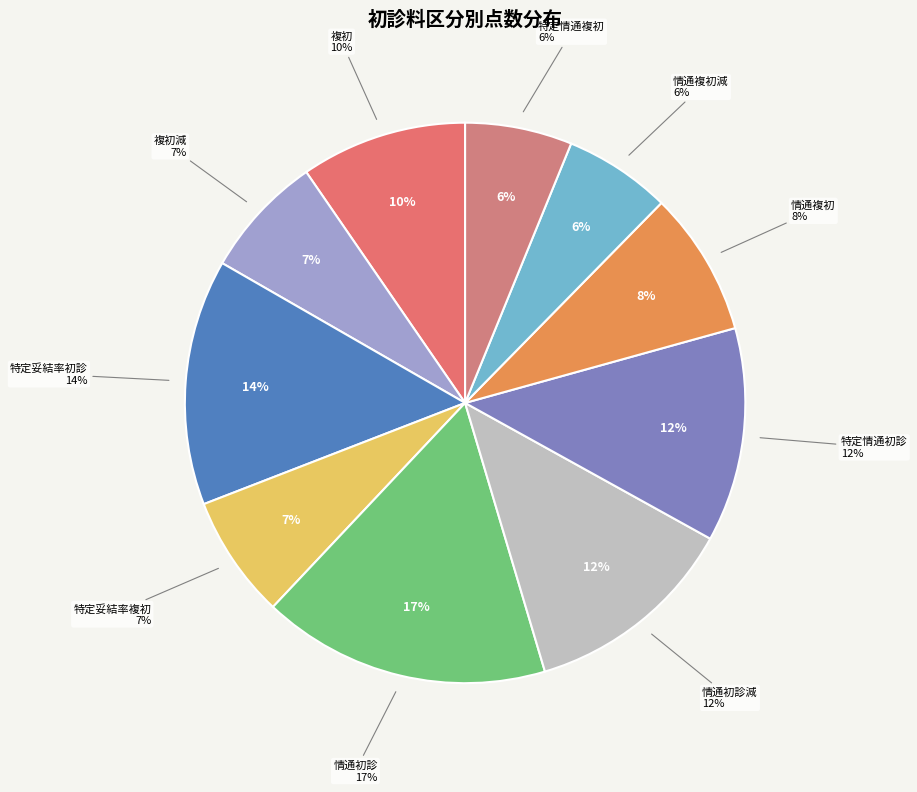

Count the number of slices in the pie.

10